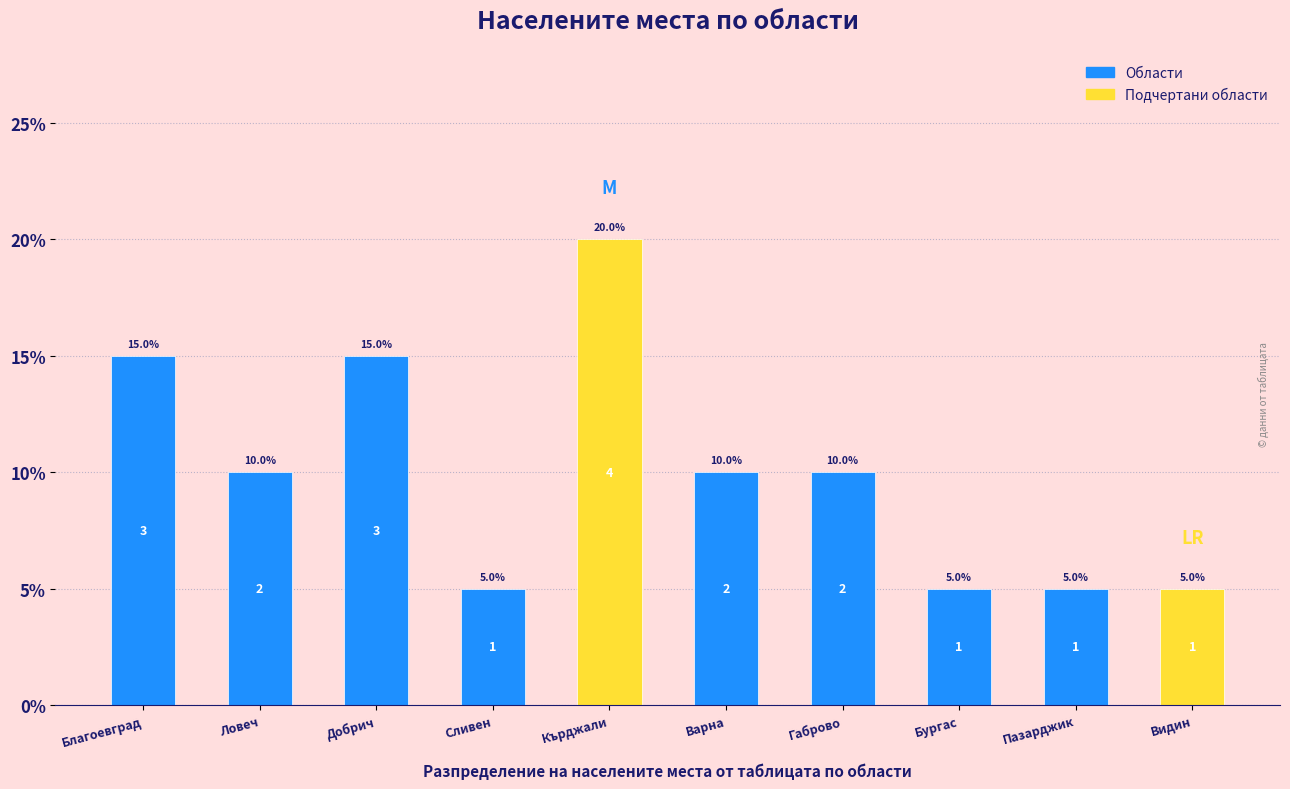

Count the number of data series in this chart.

1